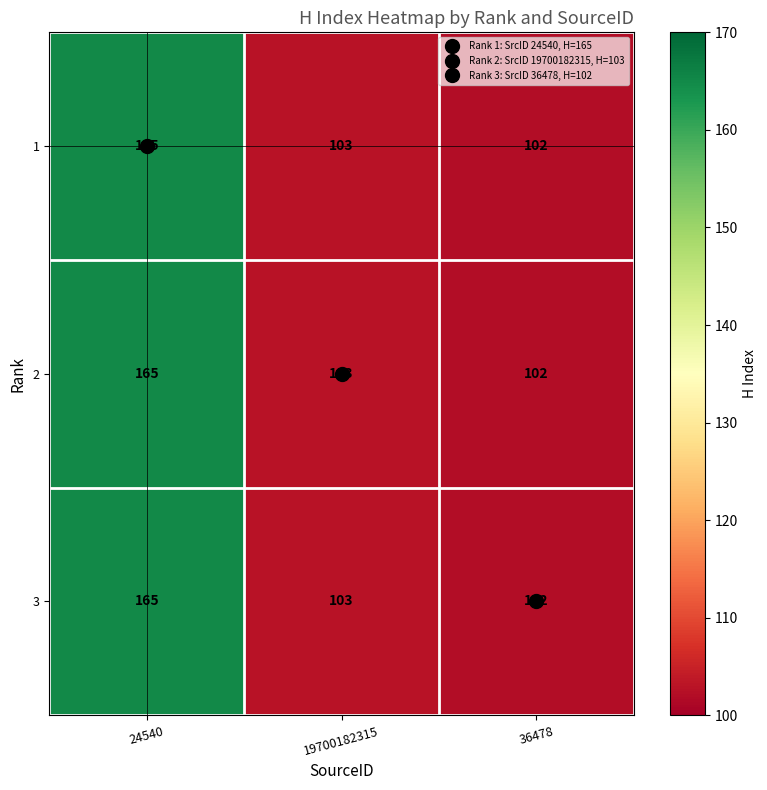

Where is 1 nearest to the value 133?

19700182315